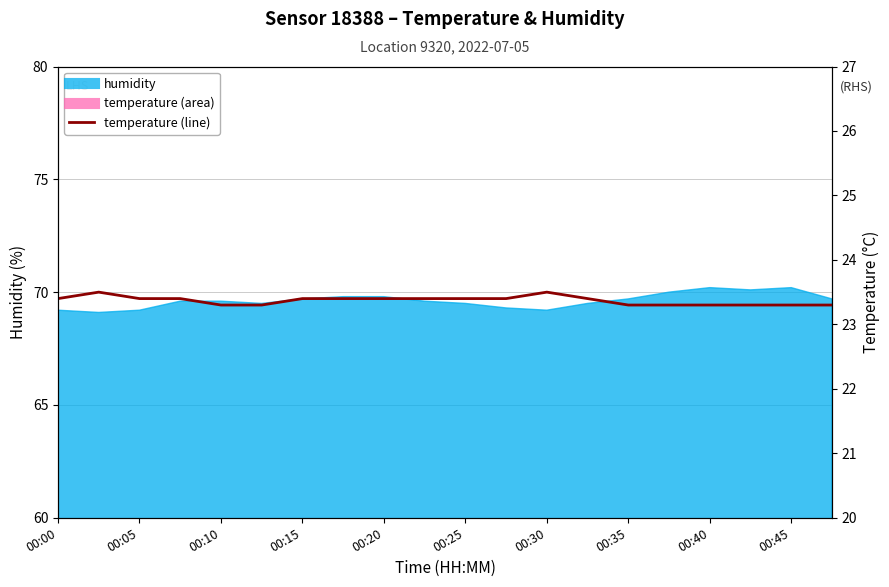

How many lines are shown in the chart?

1